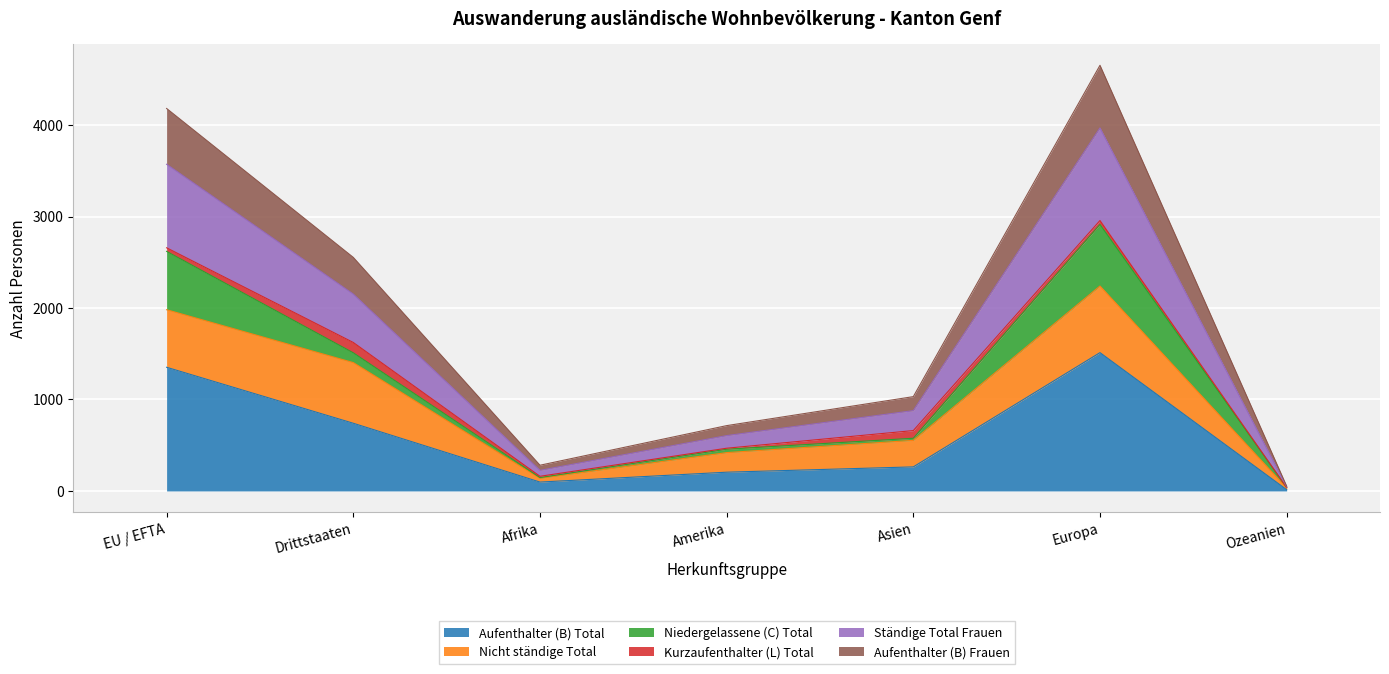

What is the sum of the Aufenthalter (B) Total values at EU / EFTA and Asien?

1615